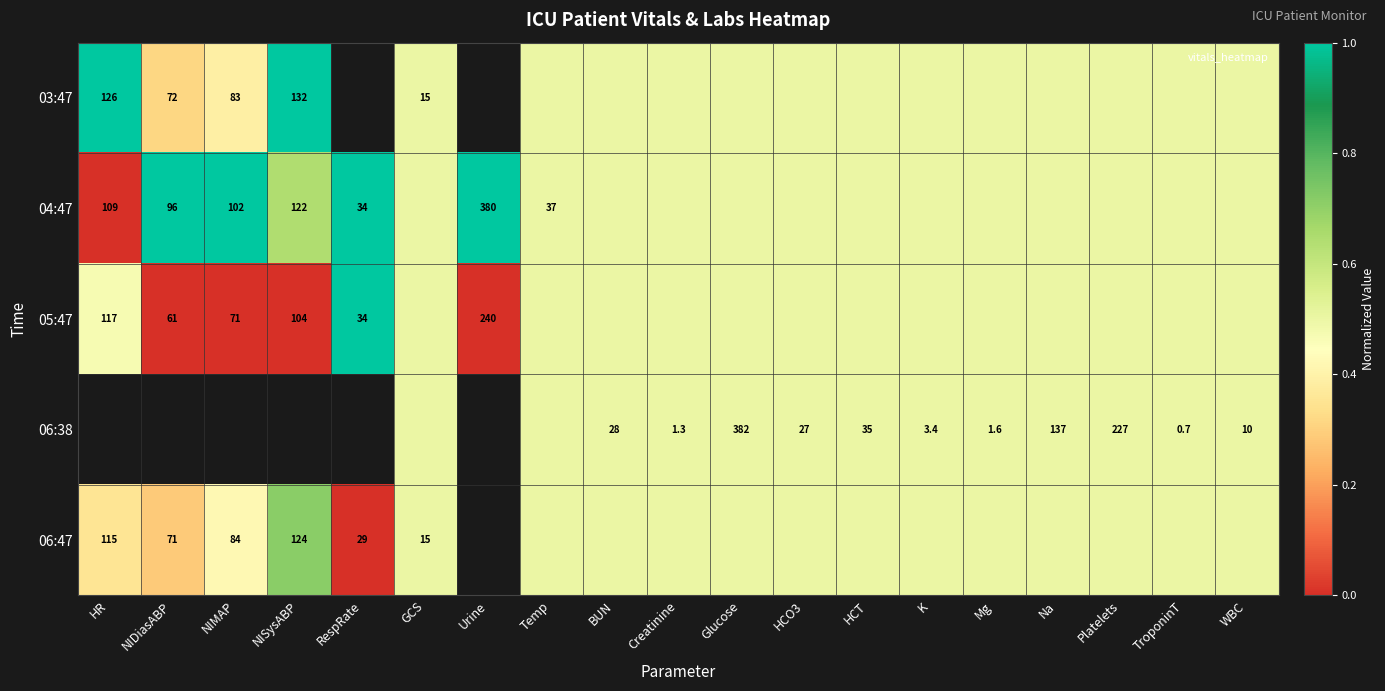

The value of 06:47 at HR is 0.2. True or false?

False